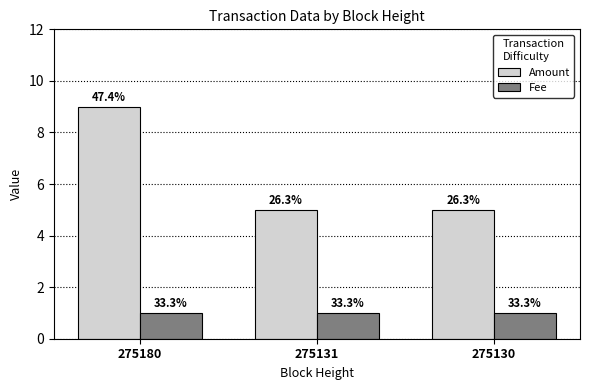

What is the total value across all series at 275131?

6